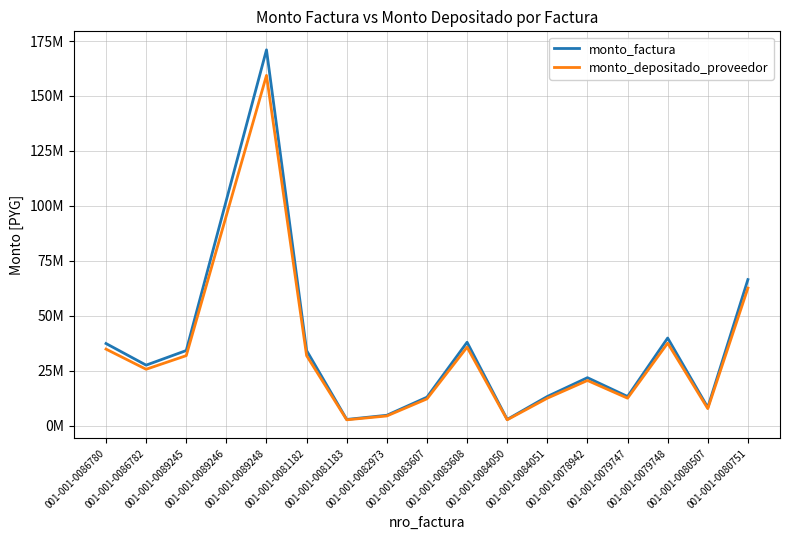

What is the maximum value shown in the chart?

171000000